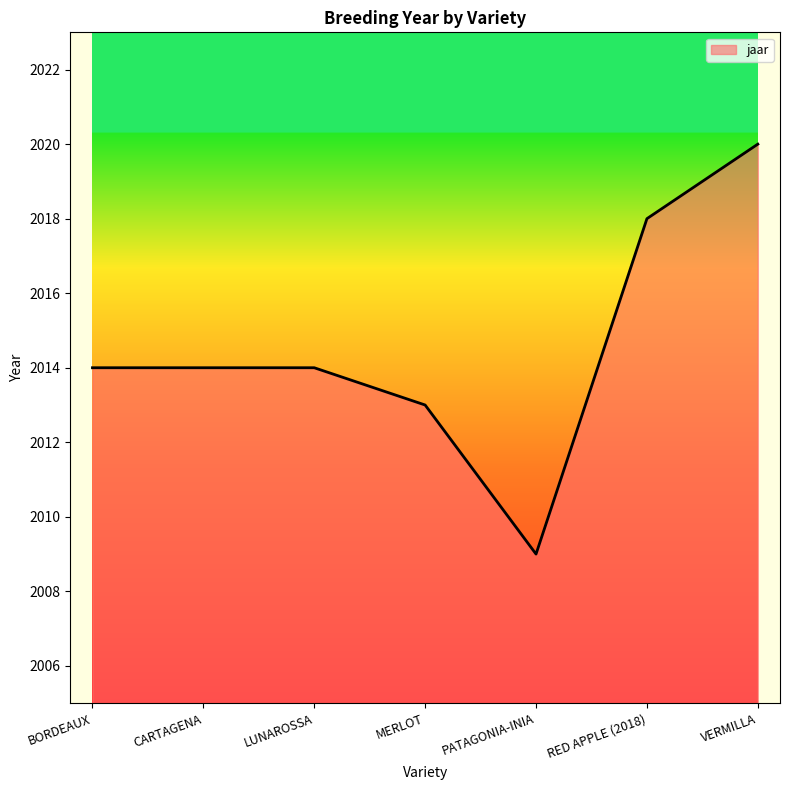

Reading right to left, what are all the values shown in this chart?

2020	2018	2009	2013	2014	2014	2014